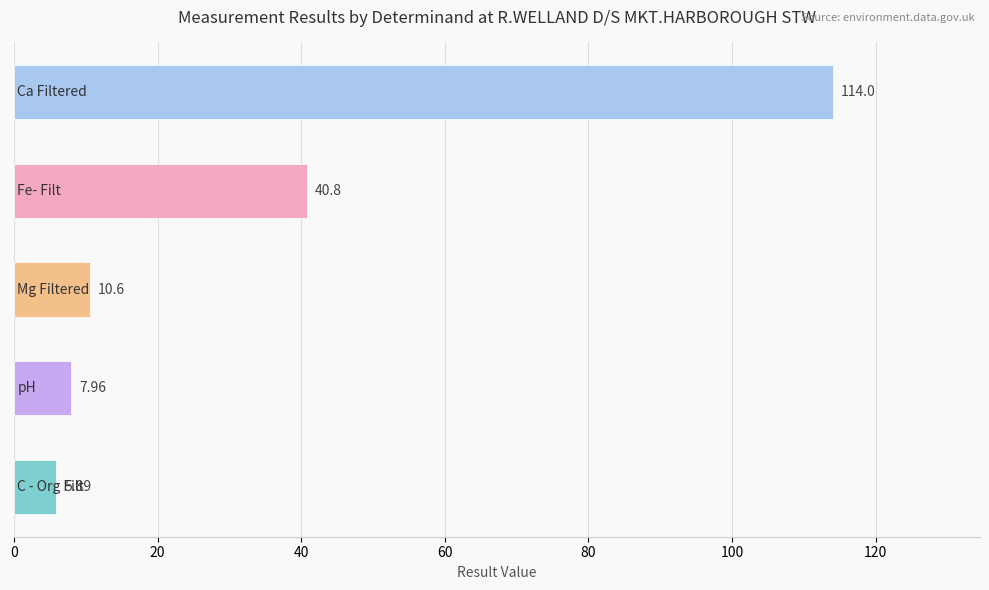

What is the difference between the maximum and minimum values?

108.1